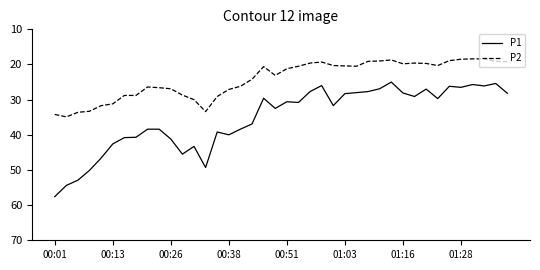

What is the greatest value displayed?

57.6